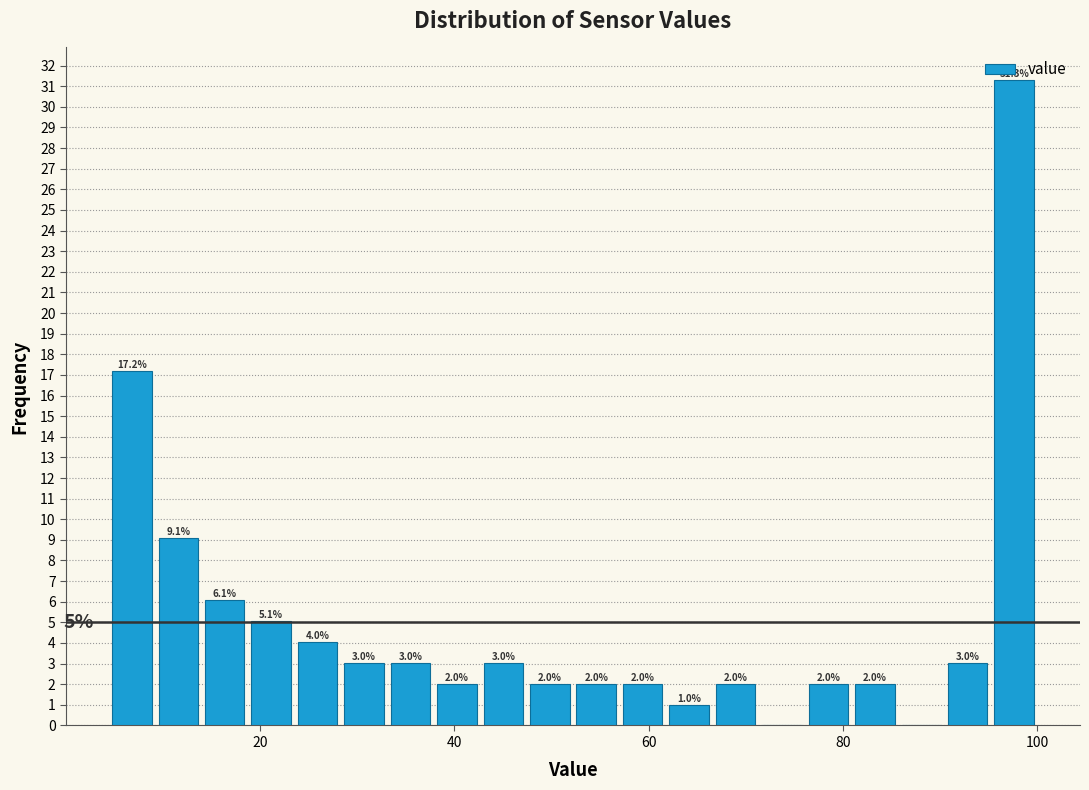

Read against the x-axis, roughly where is the centre of the tallest bar?

98